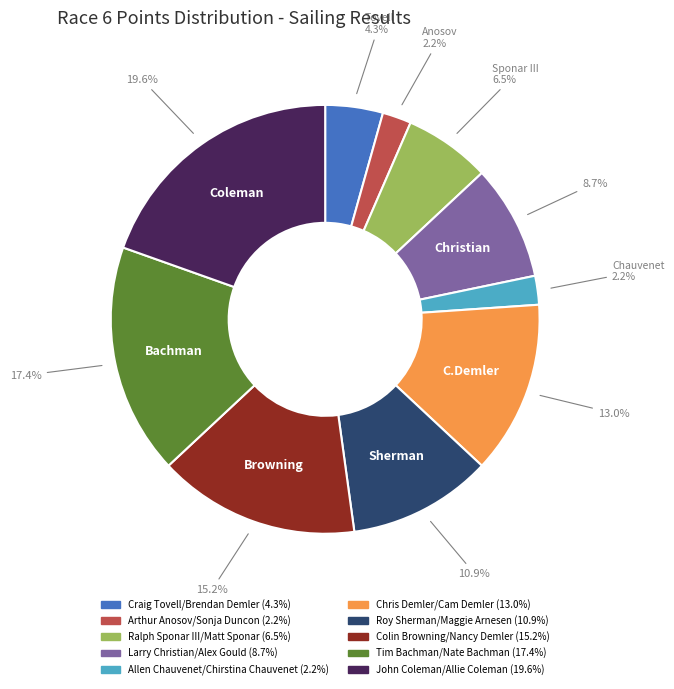

Combined, what portion of the pie is Chris Demler/Cam Demler and Tim Bachman/Nate Bachman?

30.4%